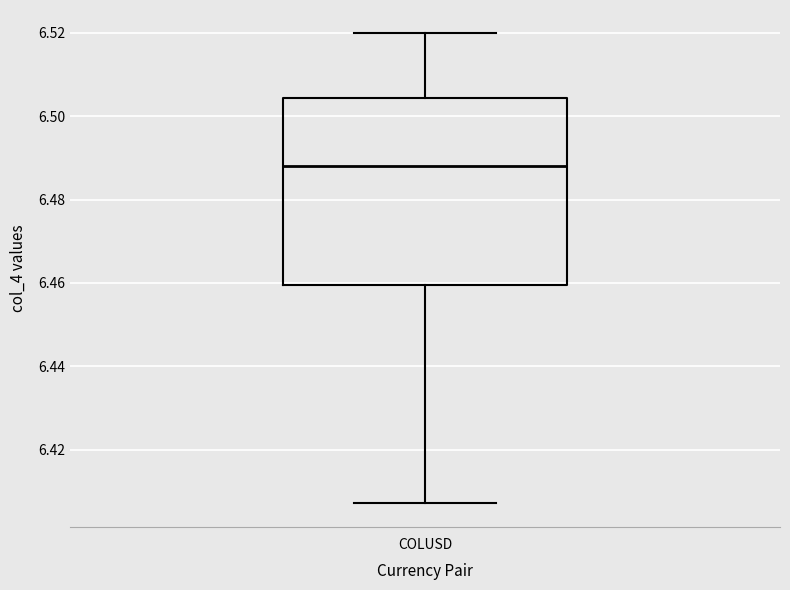

Where does the lower whisker of the box for COLUSD end on the y-axis? The values are not printed on the chart, so give them approximately, as read against the axis.

6.408